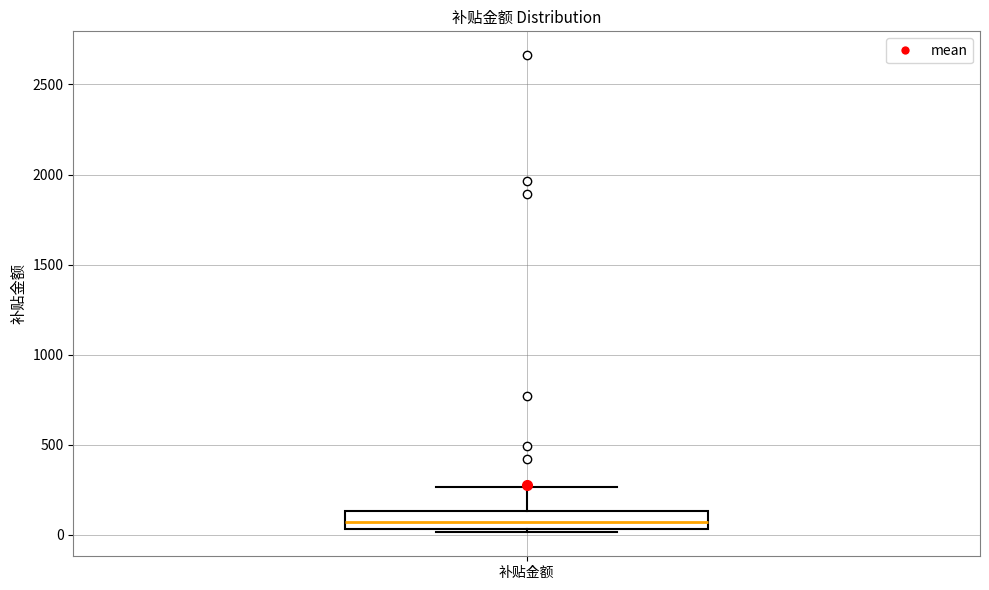

Where is the lower edge of the box for 补贴金额 on the y-axis? The values are not printed on the chart, so give them approximately, as read against the axis.

50